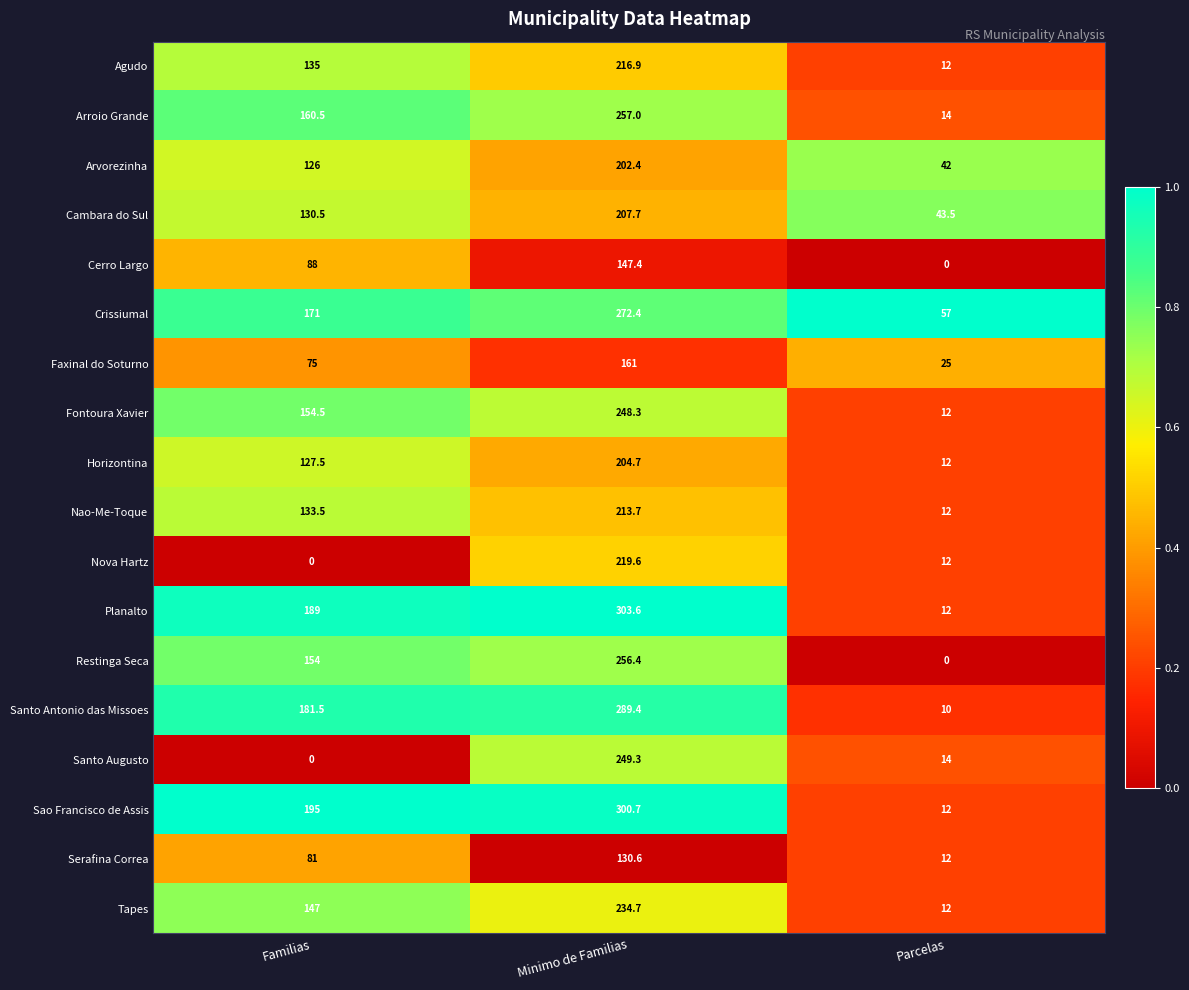

What is the average value of the Horizontina series?

114.7